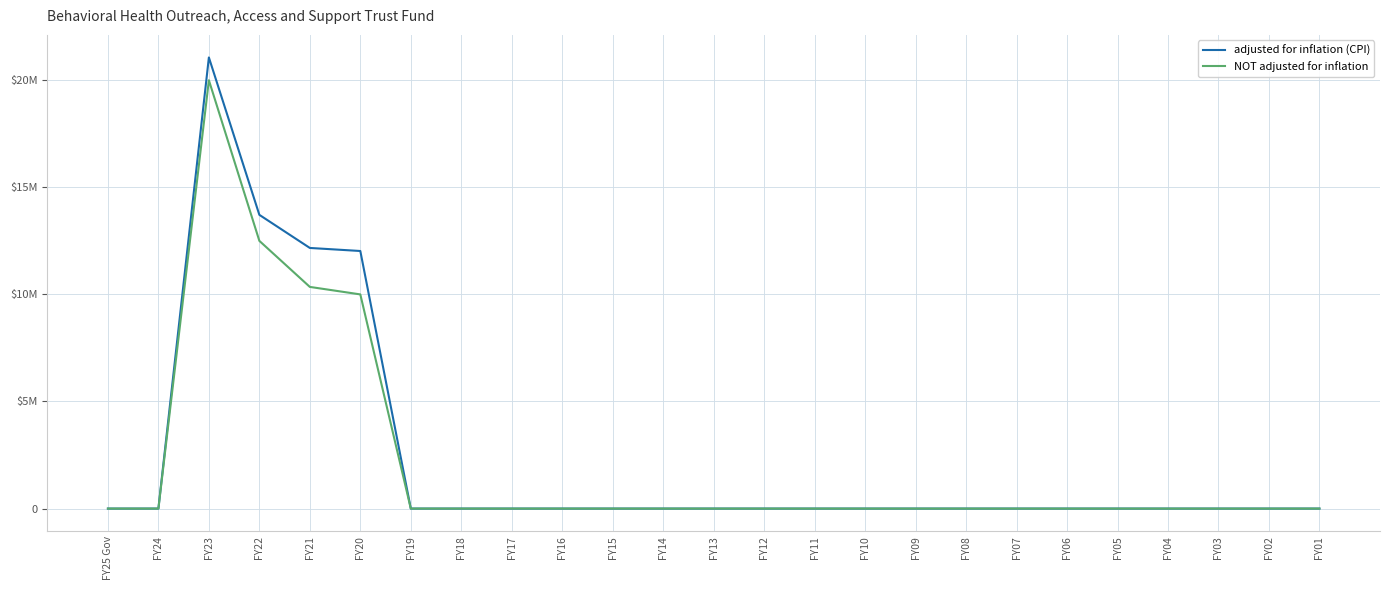

Does the chart have visible grid lines?

Yes